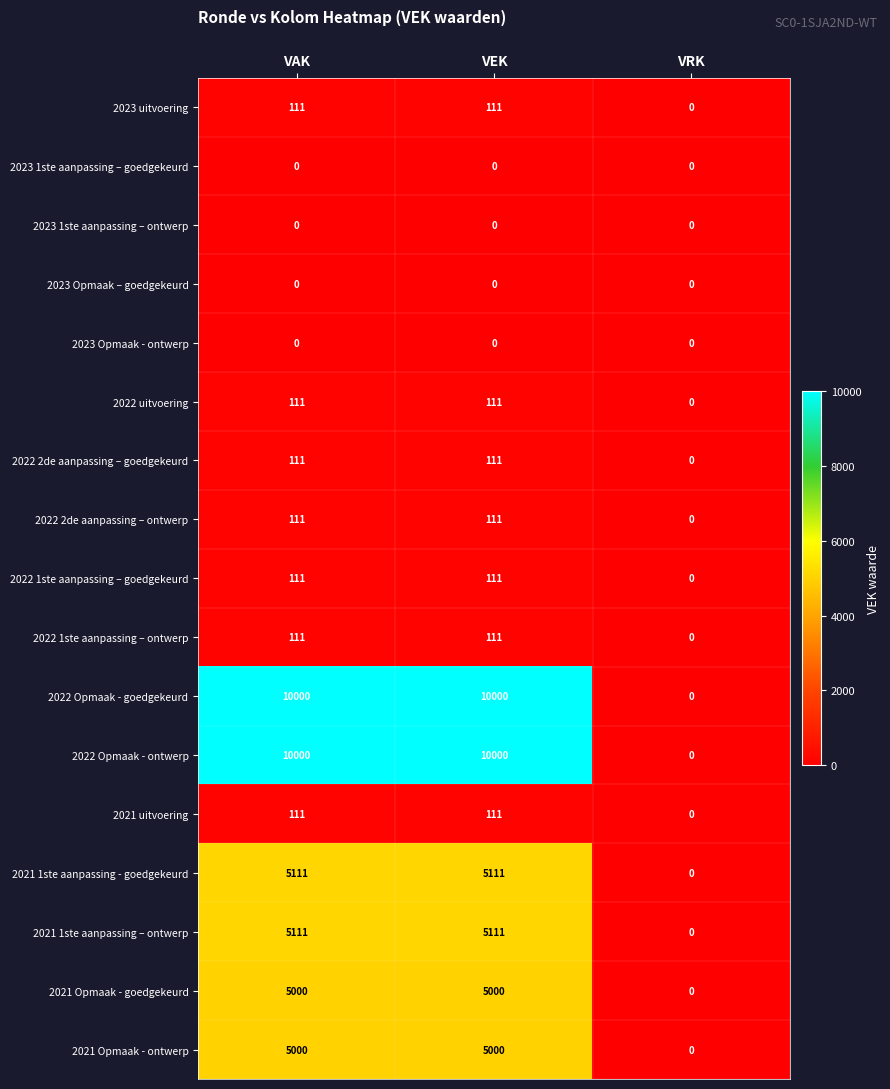

What is the difference between the 2021 1ste aanpassing – ontwerp values at VRK and VAK?

5111